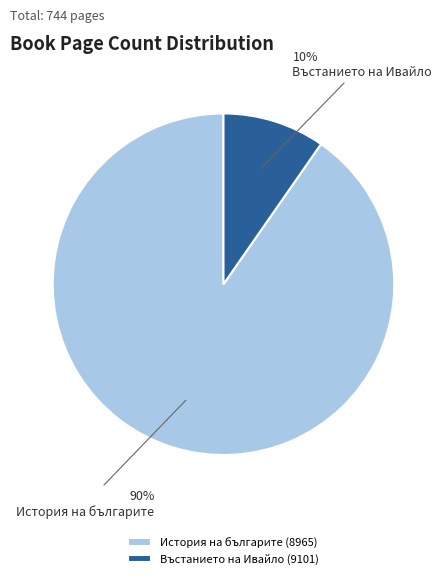

Combined, do История на българите (8965) and Въстанието на Ивайло (9101) account for over 50%?

Yes